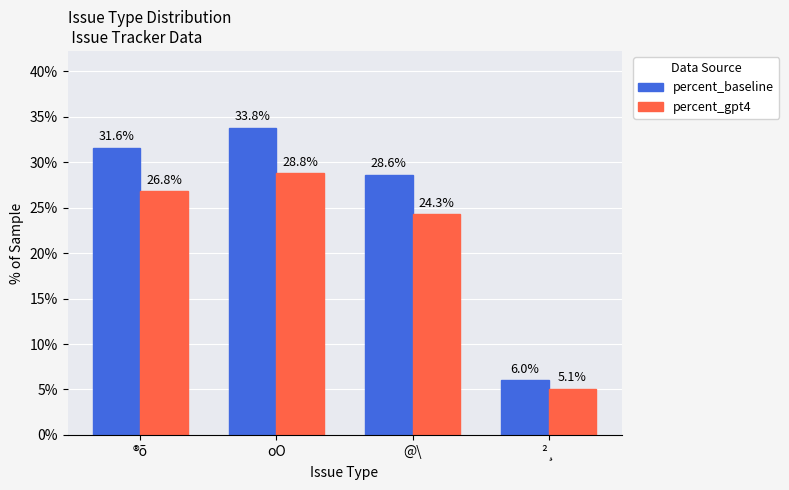

How many groups of bars are there?

4